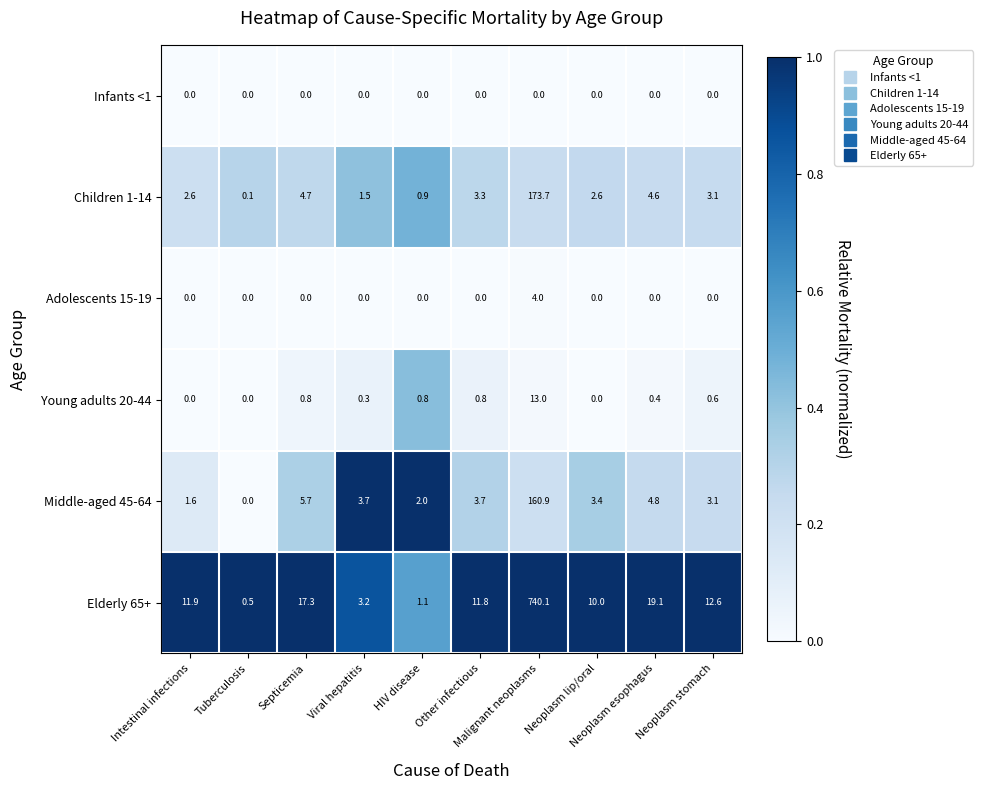

Rank the series by their maximum value, from highest to lowest.

Elderly 65+, Children 1-14, Middle-aged 45-64, Young adults 20-44, Adolescents 15-19, Infants <1